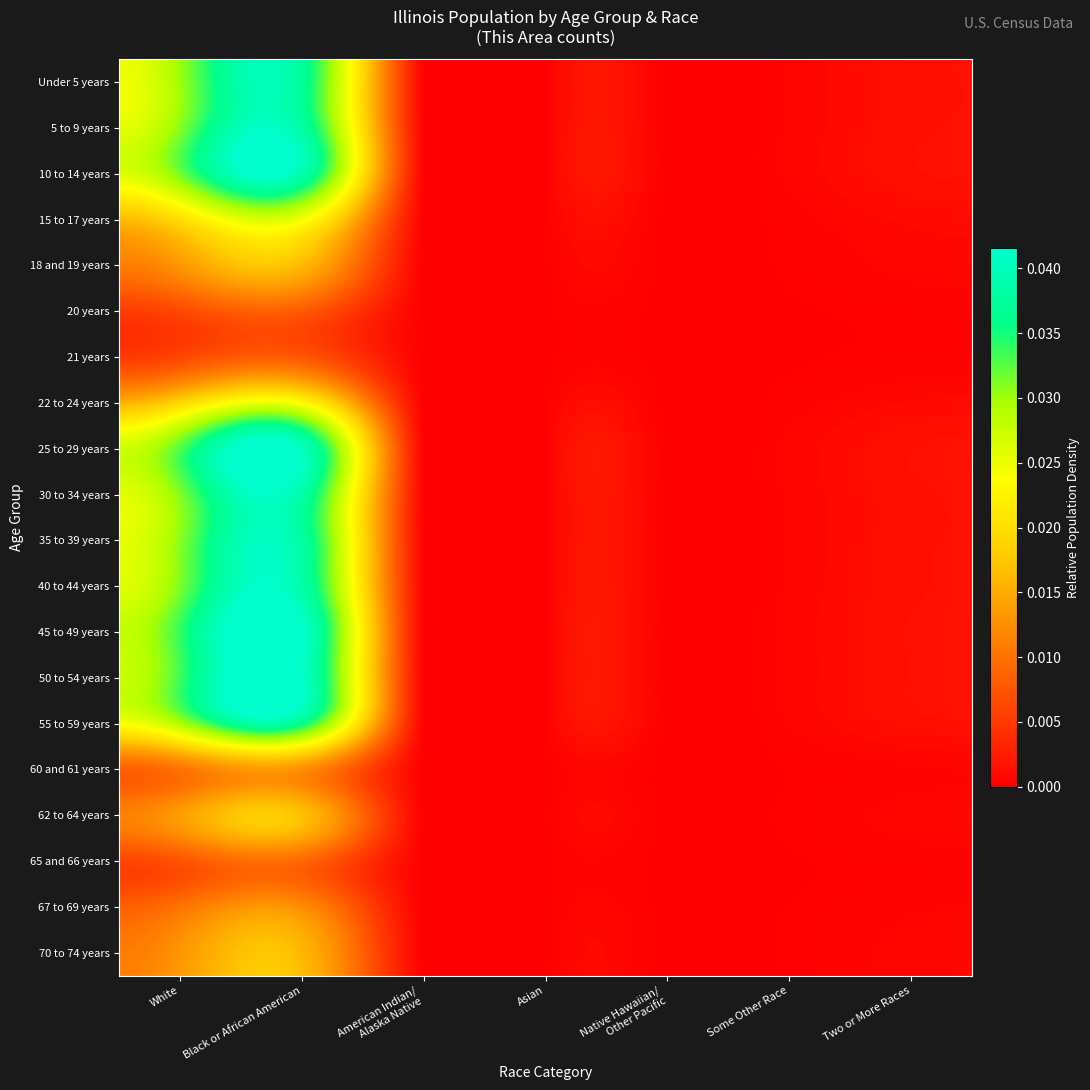

How many distinct data groups are displayed?

20